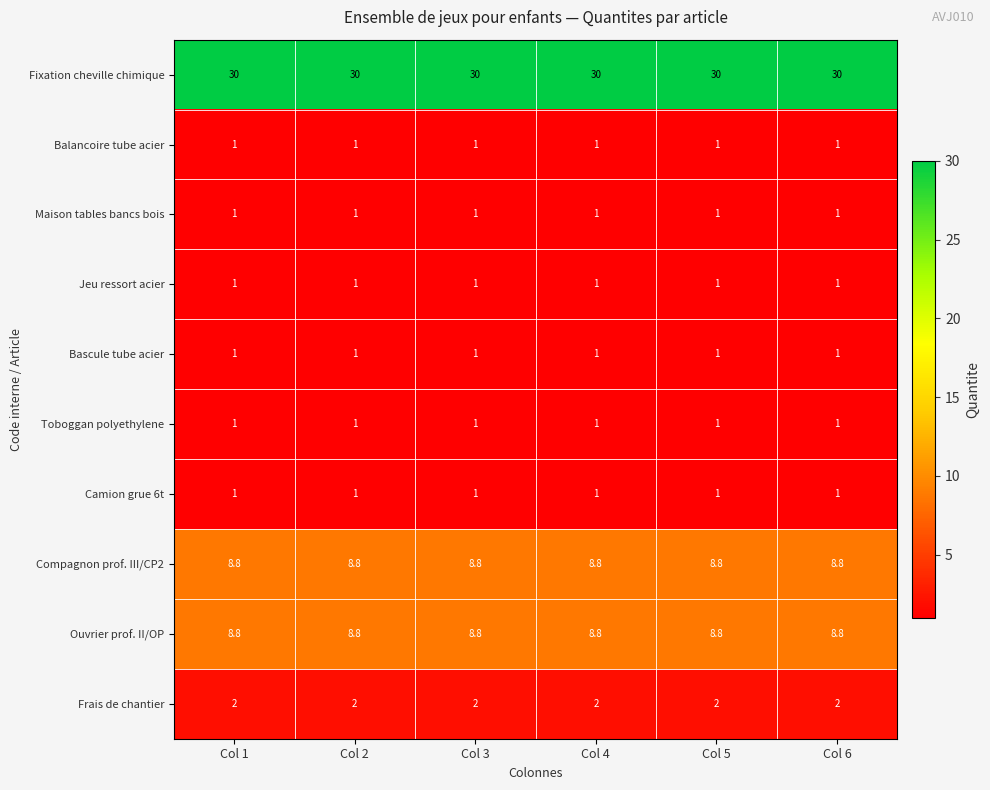

What is the average value of the Camion grue 6t series?

1.0